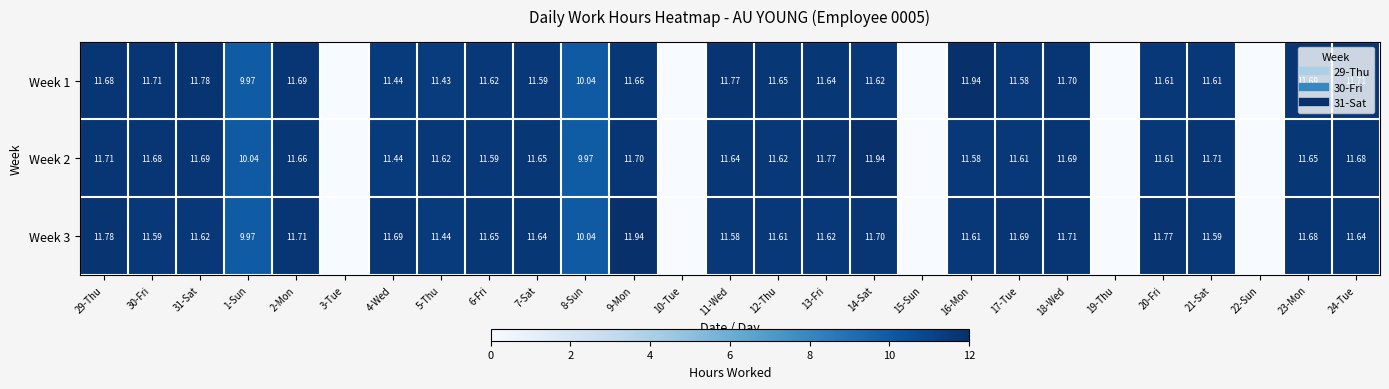

How many values in Week 1 are above zero?

22